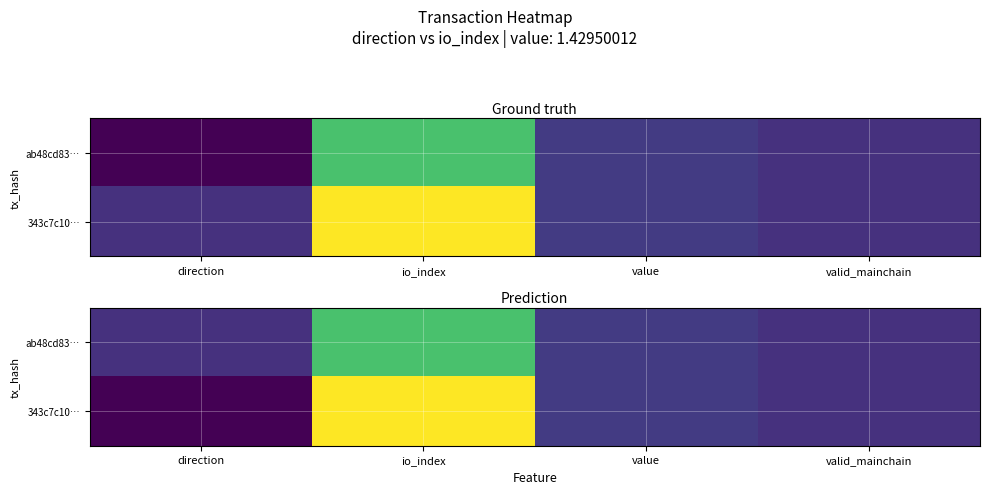

Which series changed the most between direction and io_index?

343c7c10…